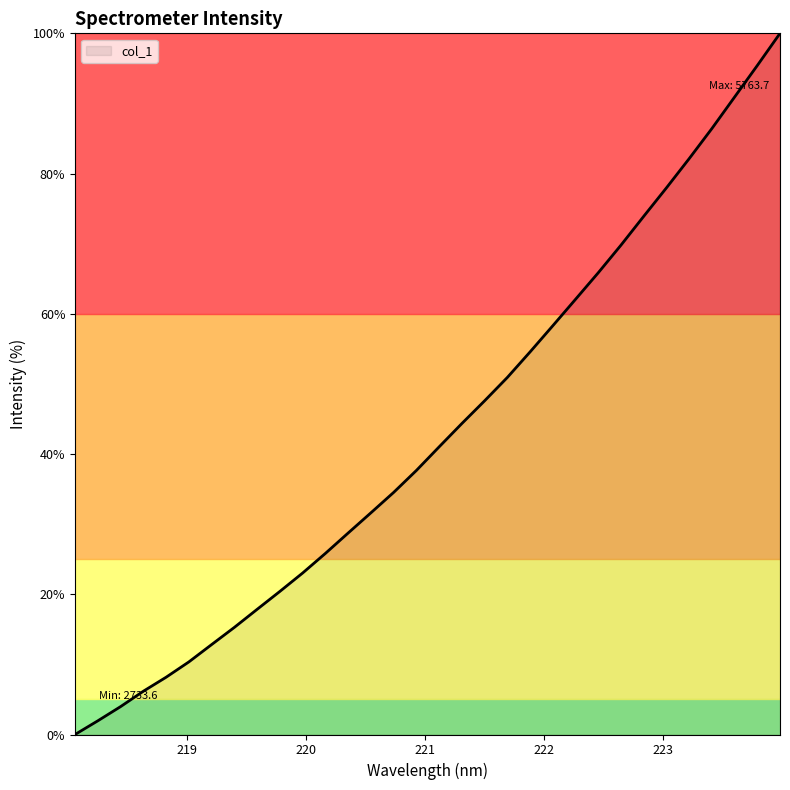

How many values exceed 41?

16